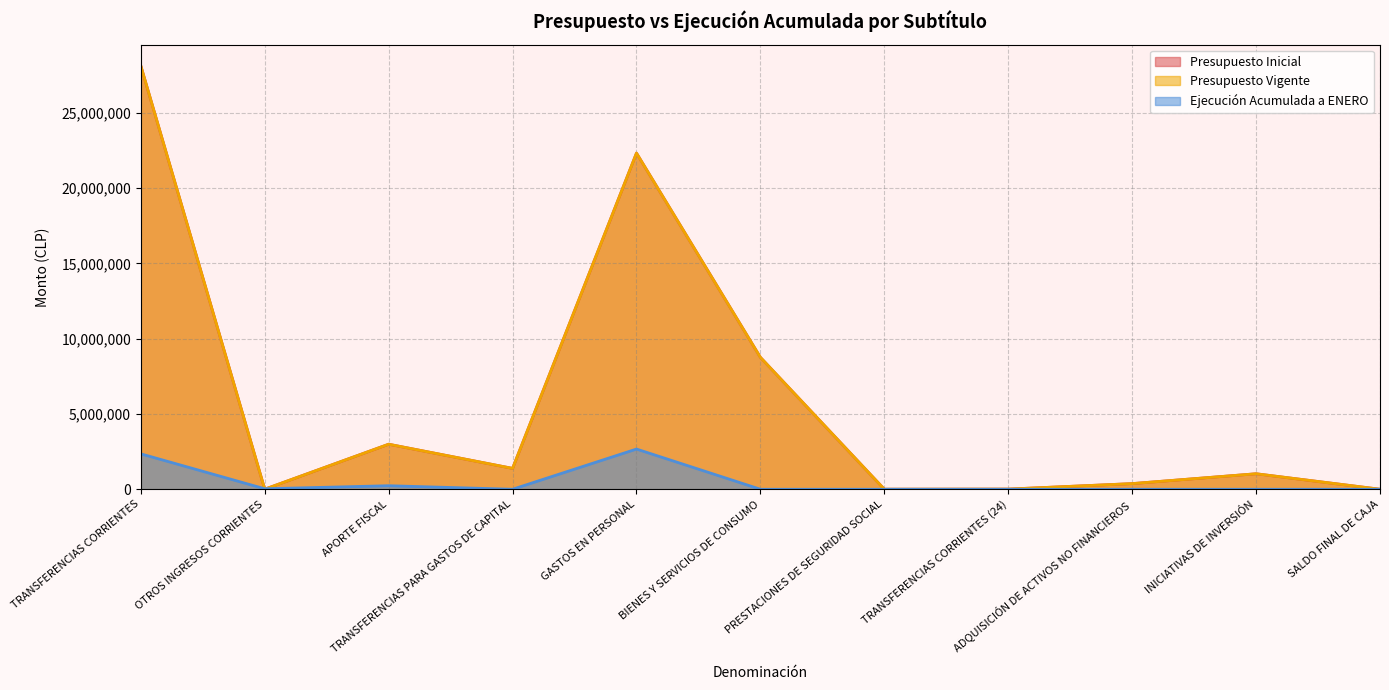

Does the chart have visible grid lines?

Yes